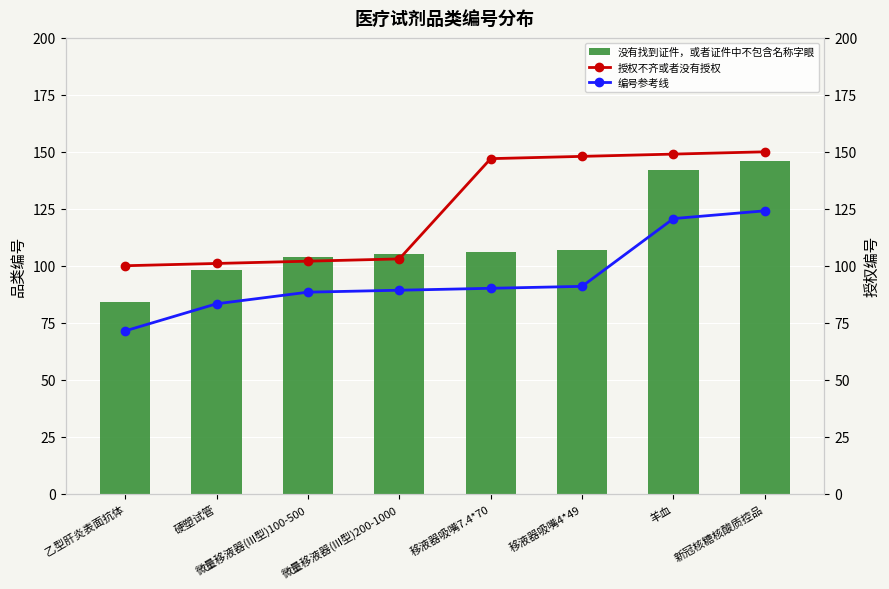

What are all the series names shown in the legend?

没有找到证件，或者证件中不包含名称字眼, 授权不齐或者没有授权, 编号参考线